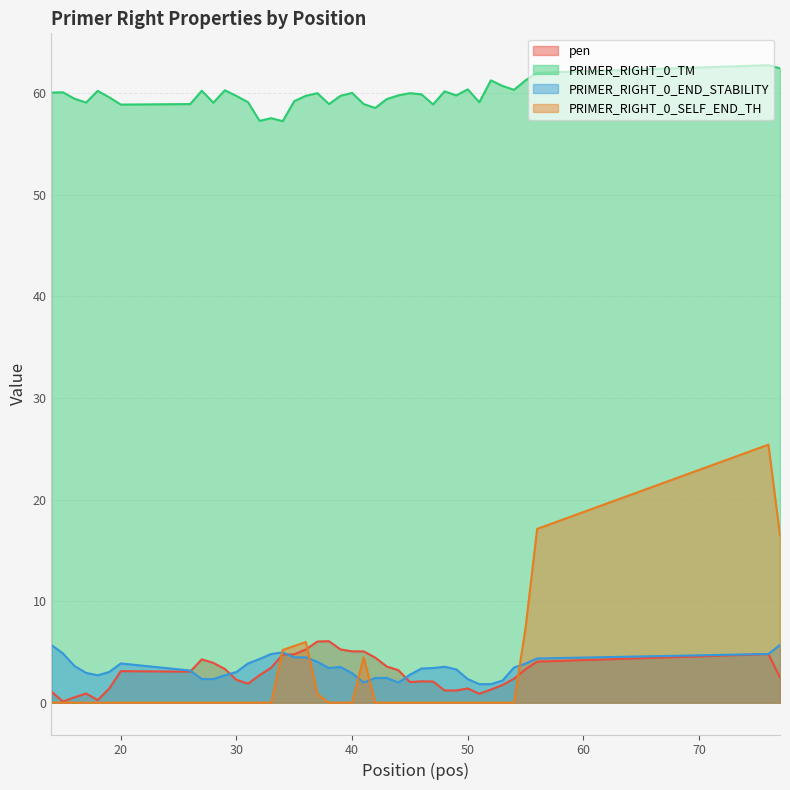

What is the spread (max minus min) of values at 76?

58.0